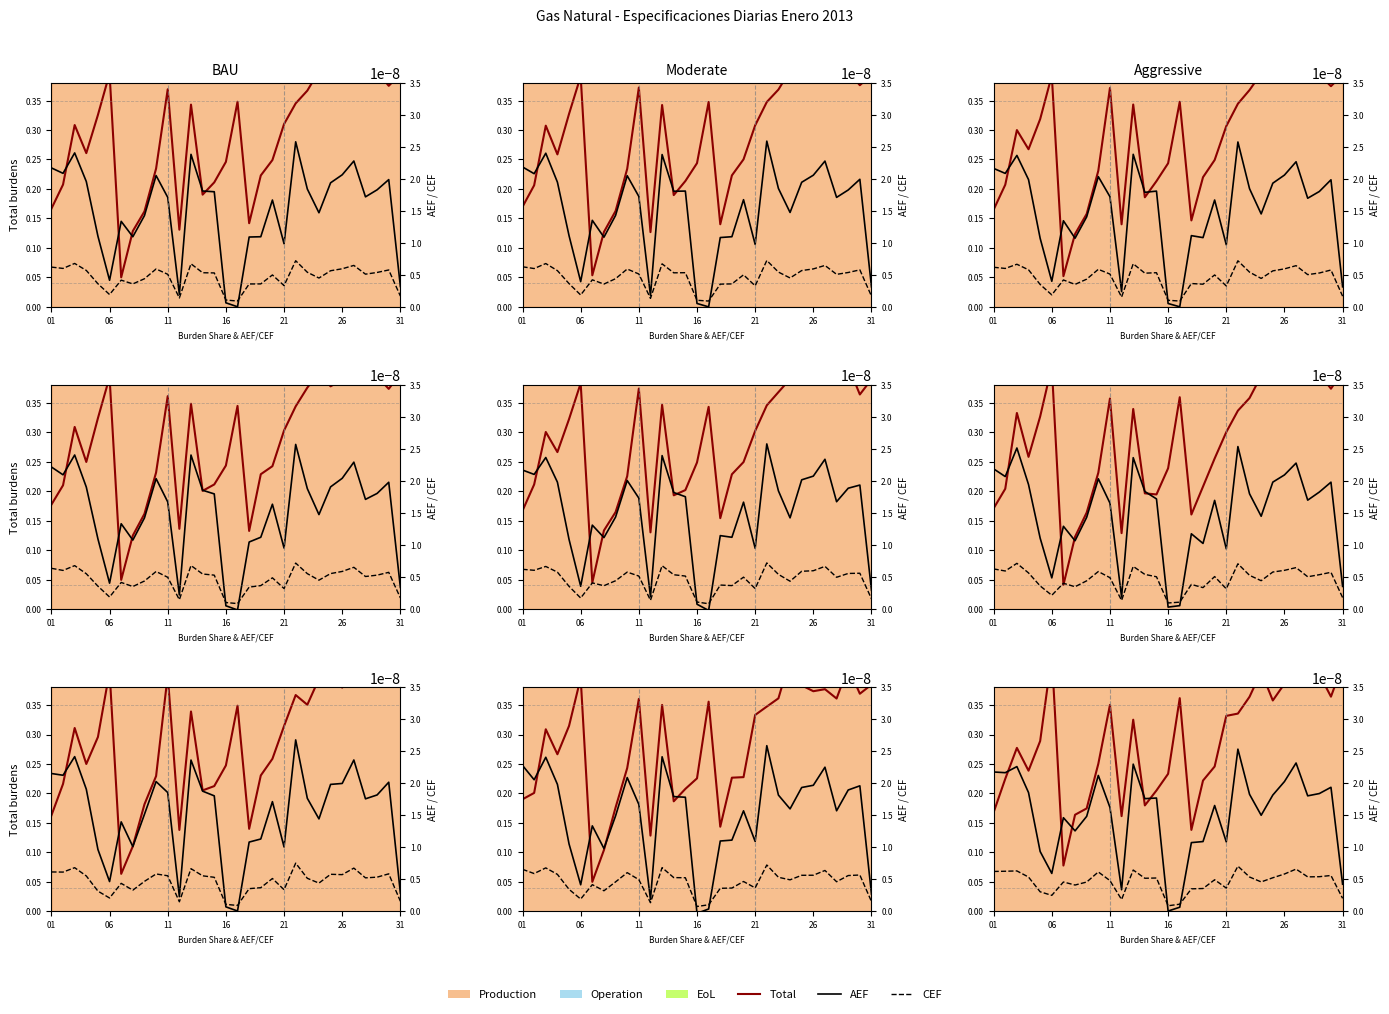

Reading left to right, extract all data points from this chart.

Total: 0.2	0.2	0.3	0.2	0.3	0.4	0.1	0.2	0.2	0.3	0.4	0.2	0.3	0.2	0.2	0.2	0.4	0.1	0.2	0.2	0.3	0.3	0.4	0.4	0.4	0.4	0.4	0.4	0.4	0.4	0.4
AEF: 0.2	0.2	0.2	0.2	0.1	0.1	0.2	0.1	0.2	0.2	0.2	0.0	0.2	0.2	0.2	0.0	0.0	0.1	0.1	0.2	0.1	0.3	0.2	0.2	0.2	0.2	0.3	0.2	0.2	0.2	0.0
CEF: 0.0	0.0	0.0	0.0	0.0	0.0	0.0	0.0	0.0	0.0	0.0	0.0	0.0	0.0	0.0	0.0	0.0	0.0	0.0	0.0	0.0	0.0	0.0	0.0	0.0	0.0	0.0	0.0	0.0	0.0	0.0